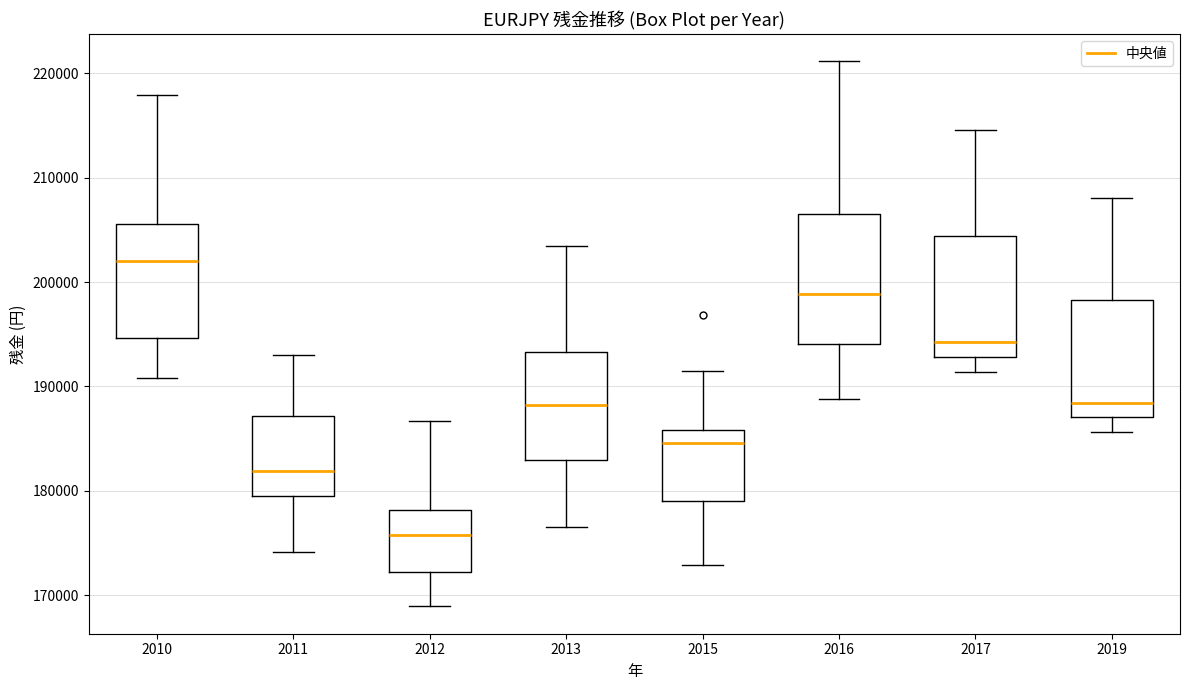

Where is the lower edge of the box at x = 2015 on the y-axis? The values are not printed on the chart, so give them approximately, as read against the axis.

179000